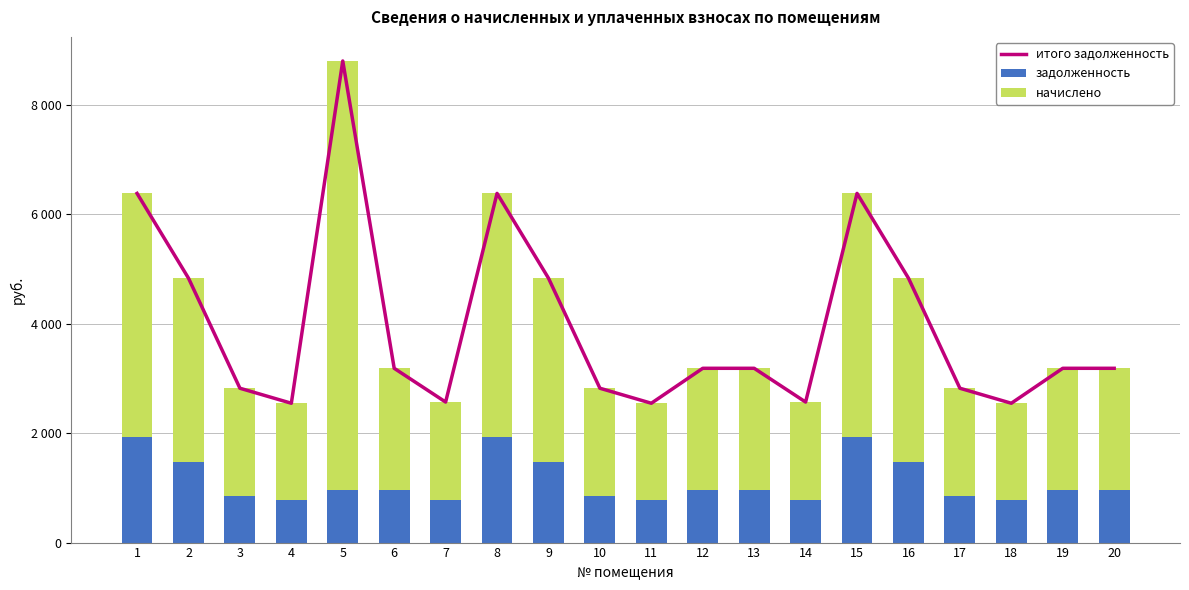

Which category has the lowest value in the задолженность series?

4